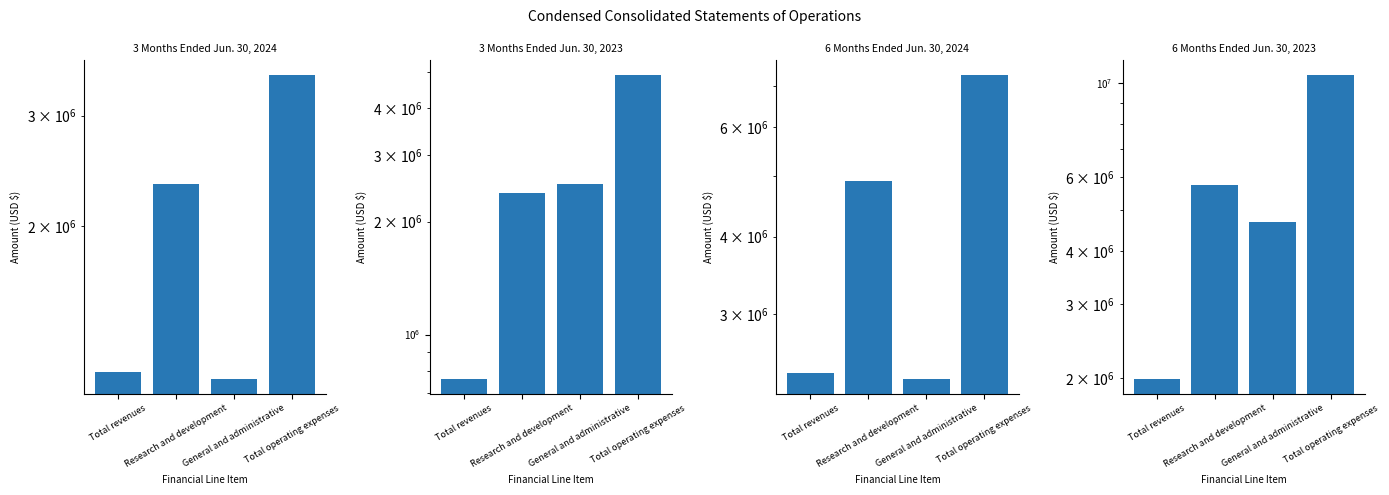

What is the sum of the 6 Months Ended Jun. 30, 2023 values at Total operating expenses and Total revenues?

12437531